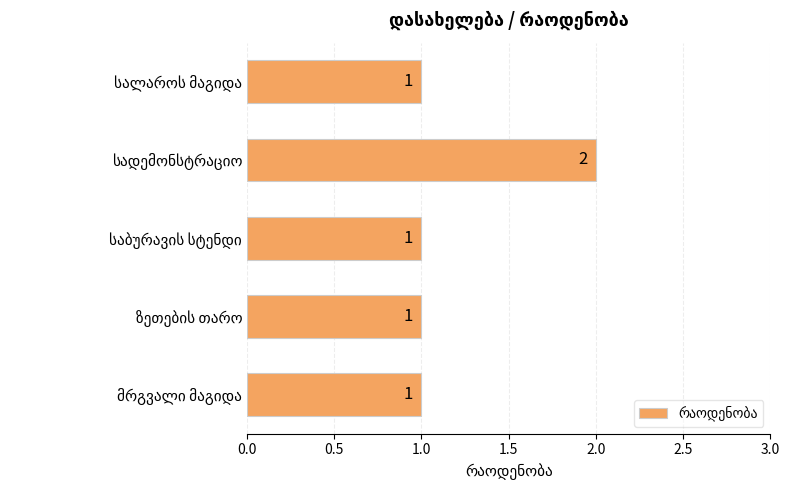

How many values are between 1 and 2?

5